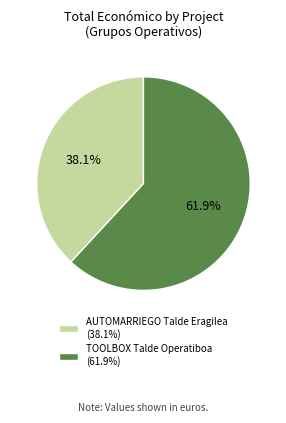

What is the ratio of the value at TOOLBOX Talde Operatiboa to the value at AUTOMARRIEGO Talde Eragilea?

1.6